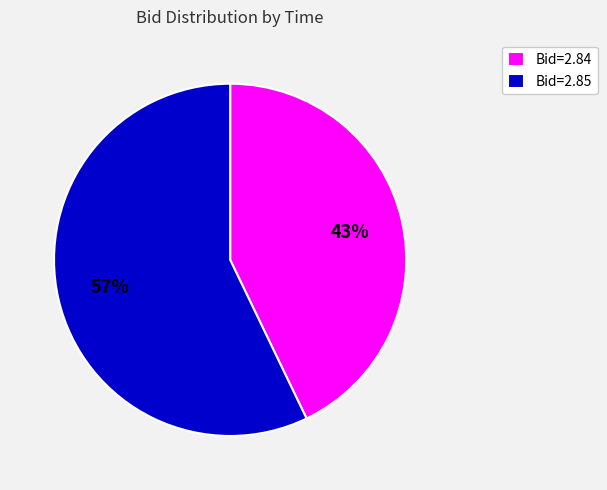

To the nearest percent, what is the average slice percentage?

50%